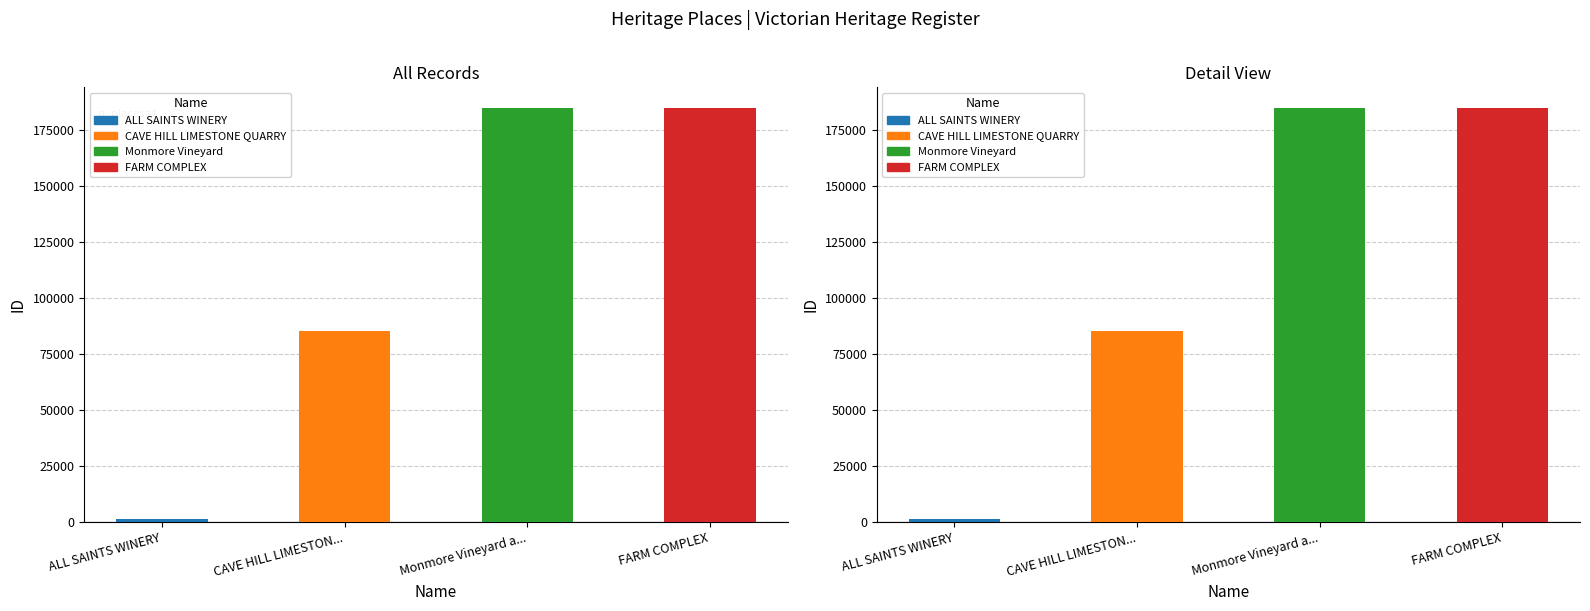

Rank the categories by value from lowest to highest.

ALL SAINTS WINERY, CAVE HILL LIMESTON..., Monmore Vineyard a..., FARM COMPLEX